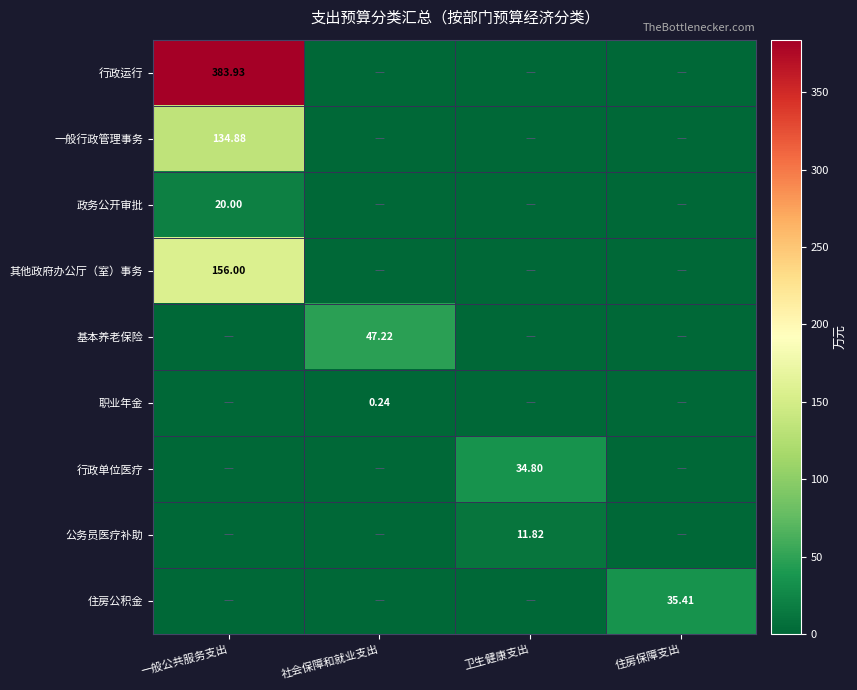

List the labels in order of 一般行政管理事务 value, largest first.

一般公共服务支出, 社会保障和就业支出, 卫生健康支出, 住房保障支出